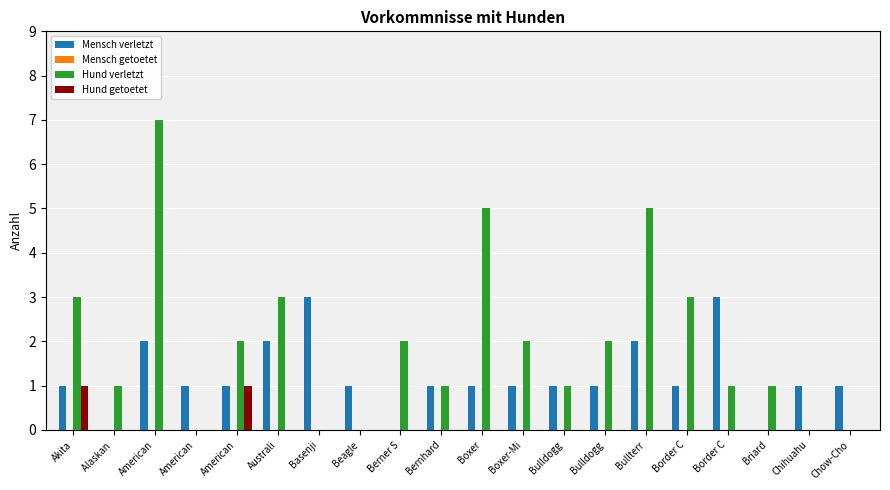

At how many categories does at least one series exceed 3?

3